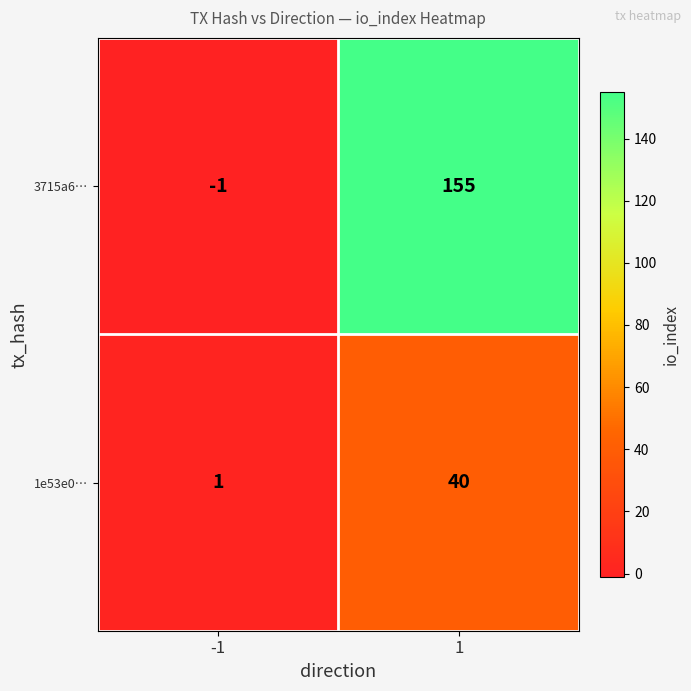

What is the difference between the highest and lowest values at 1?

115